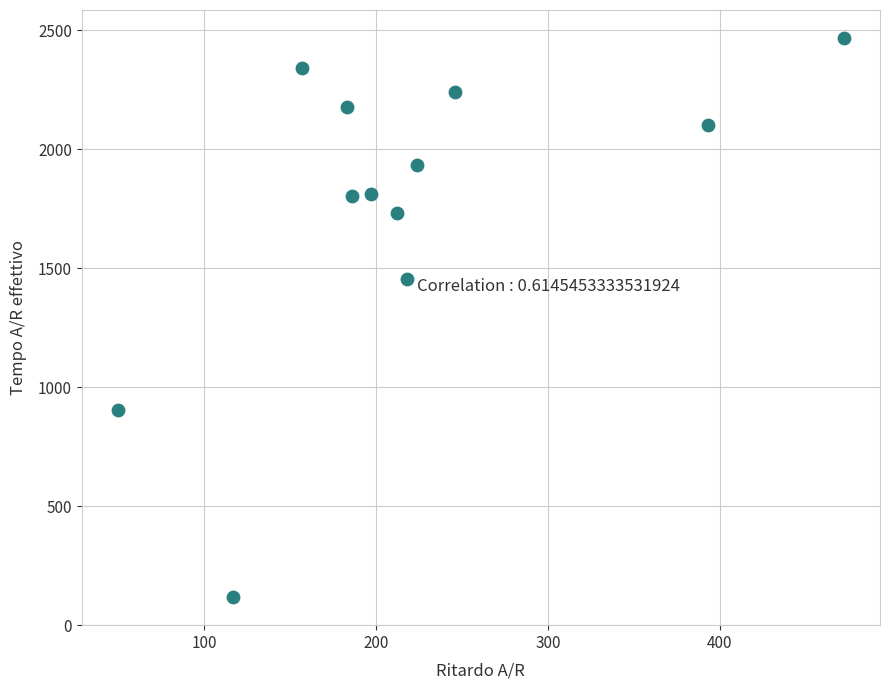

What is the average X value?

221